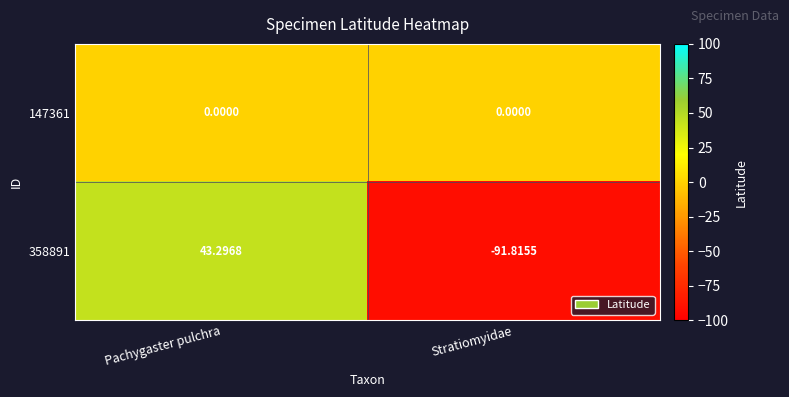

Which category has the highest value in the 358891 series?

Pachygaster pulchra